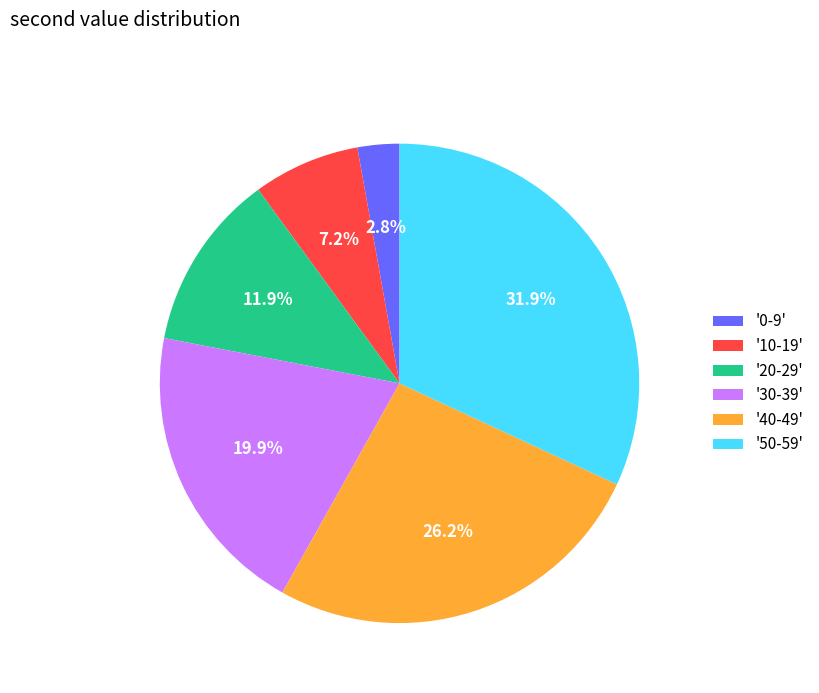

To the nearest percent, what is the difference between the largest and smallest slice percentages?

29%